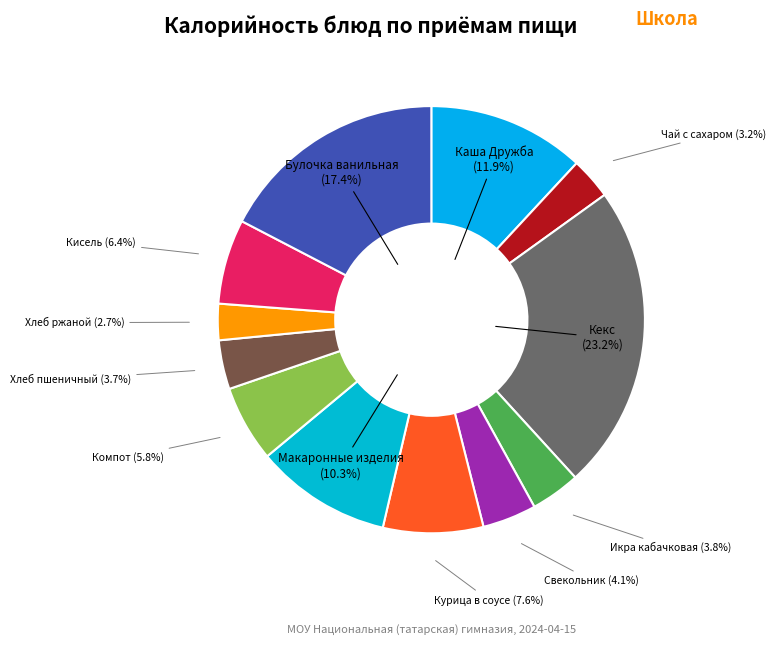

What percentage is the Хлеб ржаной slice, to the nearest percent?

3%